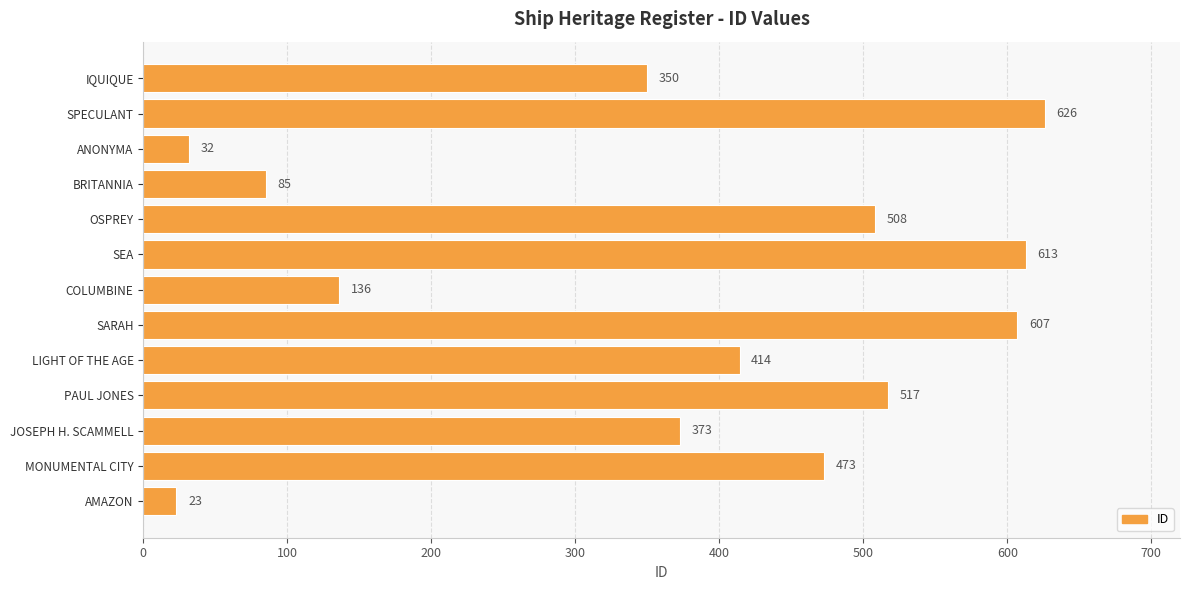

What is the sum of all values?

4757